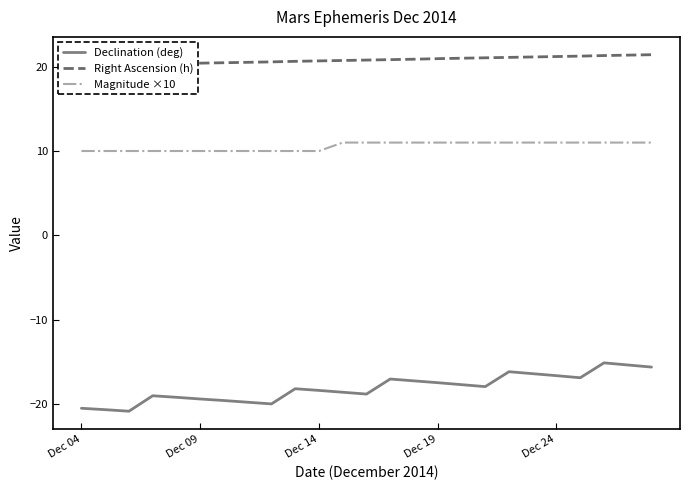

What is the greatest value displayed?

21.4